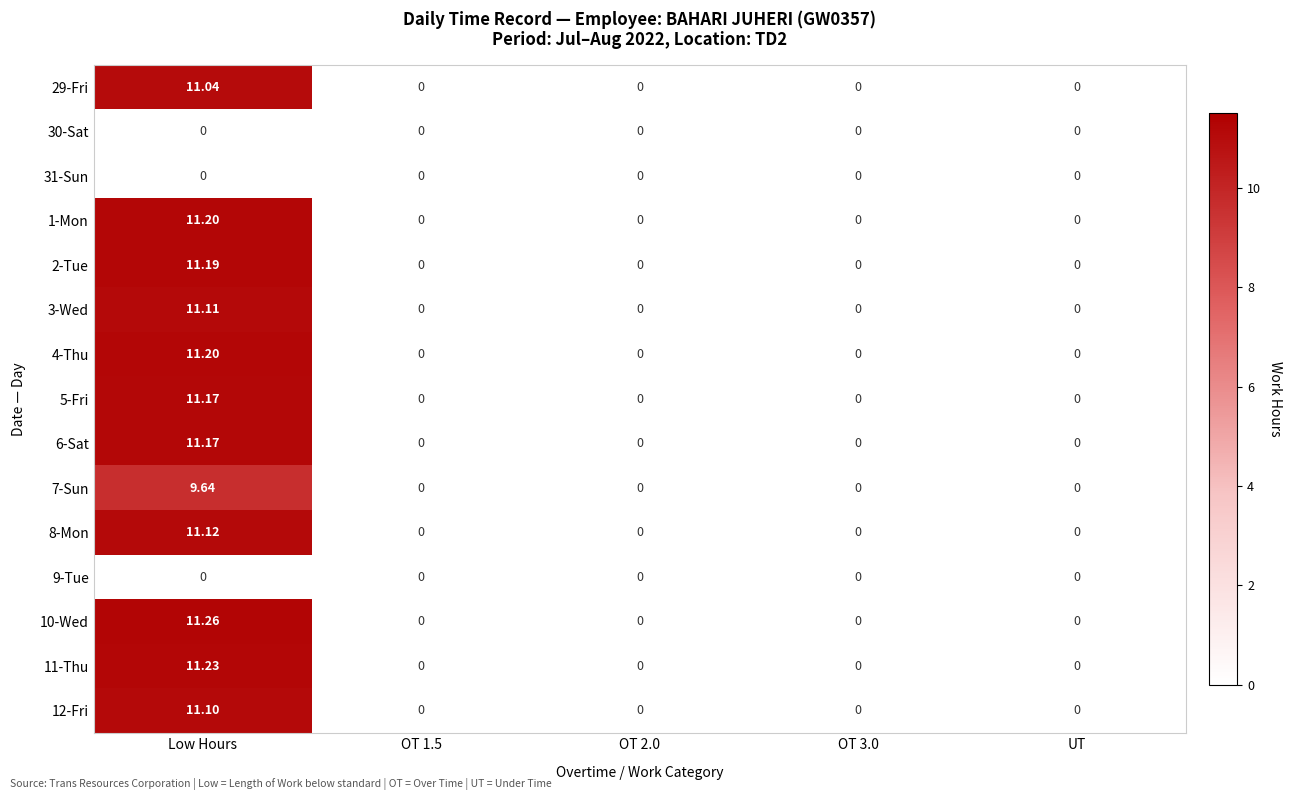

At which category is the sum across all series the highest?

Low Hours